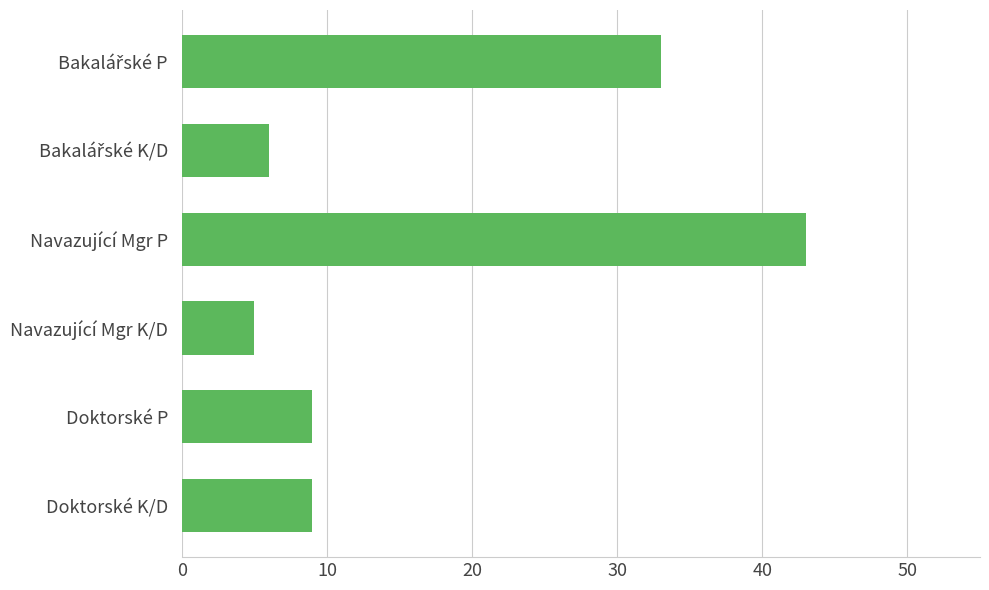

What is the average value?

18